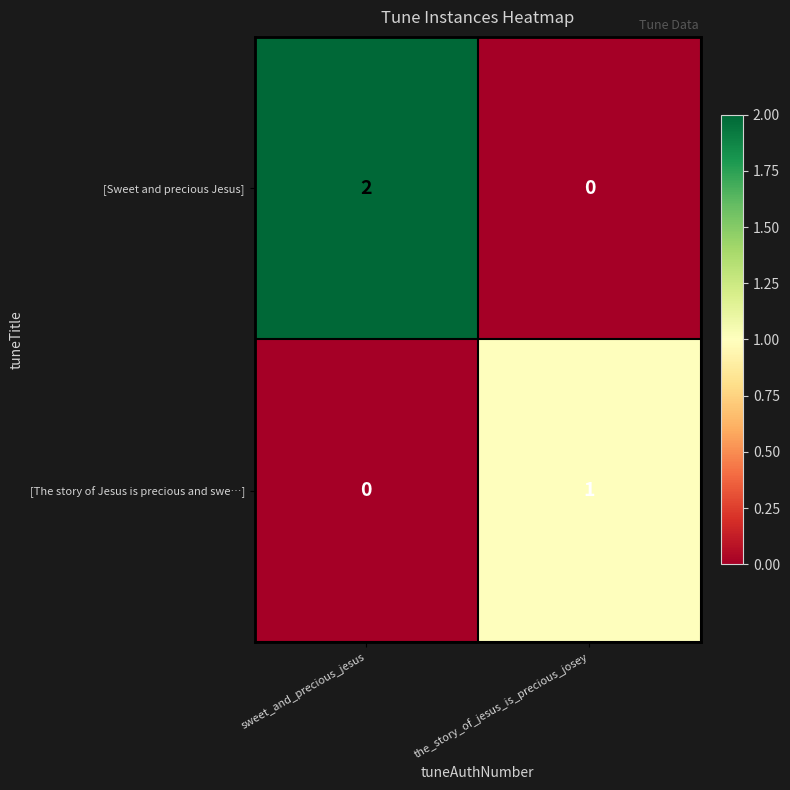

At which category is the sum across all series the highest?

sweet_and_precious_jesus